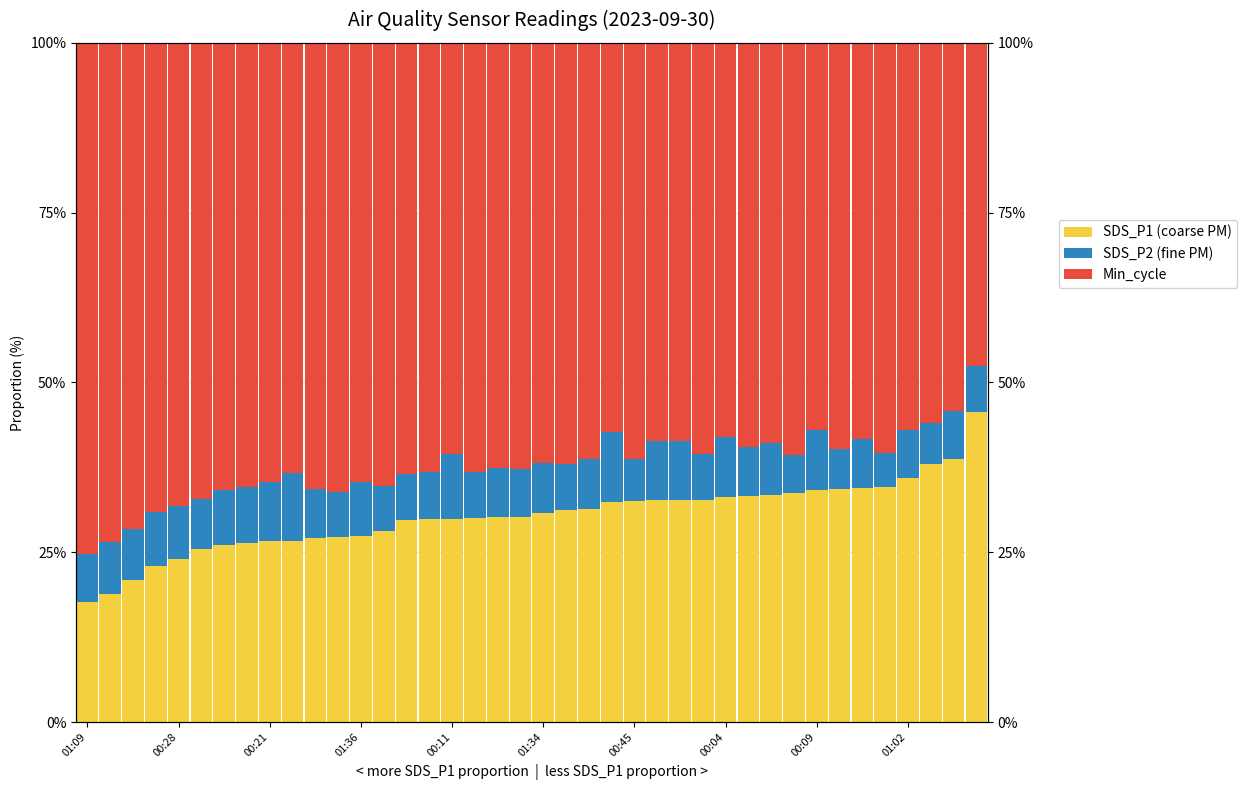

Reading left to right, transcribe all the data shown in this chart.

SDS_P1 (coarse PM): 17.6	18.9	21.0	23.0	24.1	25.5	26.0	26.3	26.6	26.7	27.1	27.3	27.4	28.1	29.8	29.8	29.8	30.0	30.2	30.2	30.8	31.2	31.3	32.3	32.6	32.6	32.6	32.7	33.1	33.3	33.5	33.8	34.2	34.3	34.4	34.6	35.9	37.9	38.7	45.6
SDS_P2 (fine PM): 7.1	7.6	7.4	7.9	7.7	7.4	8.1	8.2	8.7	10.0	7.2	6.7	8.0	6.6	6.7	7.1	9.7	6.8	7.2	7.0	7.4	6.9	7.5	10.4	6.2	8.8	8.8	6.8	8.9	7.2	7.5	5.5	8.8	6.0	7.3	5.0	7.0	6.1	7.0	6.8
Min_cycle: 75.3	73.5	71.6	69.1	68.2	67.1	65.9	65.4	64.7	63.3	65.7	66.1	64.6	65.3	63.5	63.1	60.5	63.2	62.6	62.8	61.8	61.9	61.2	57.2	61.2	58.6	58.6	60.5	58.0	59.5	59.0	60.7	57.1	59.8	58.3	60.4	57.0	56.0	54.3	47.6